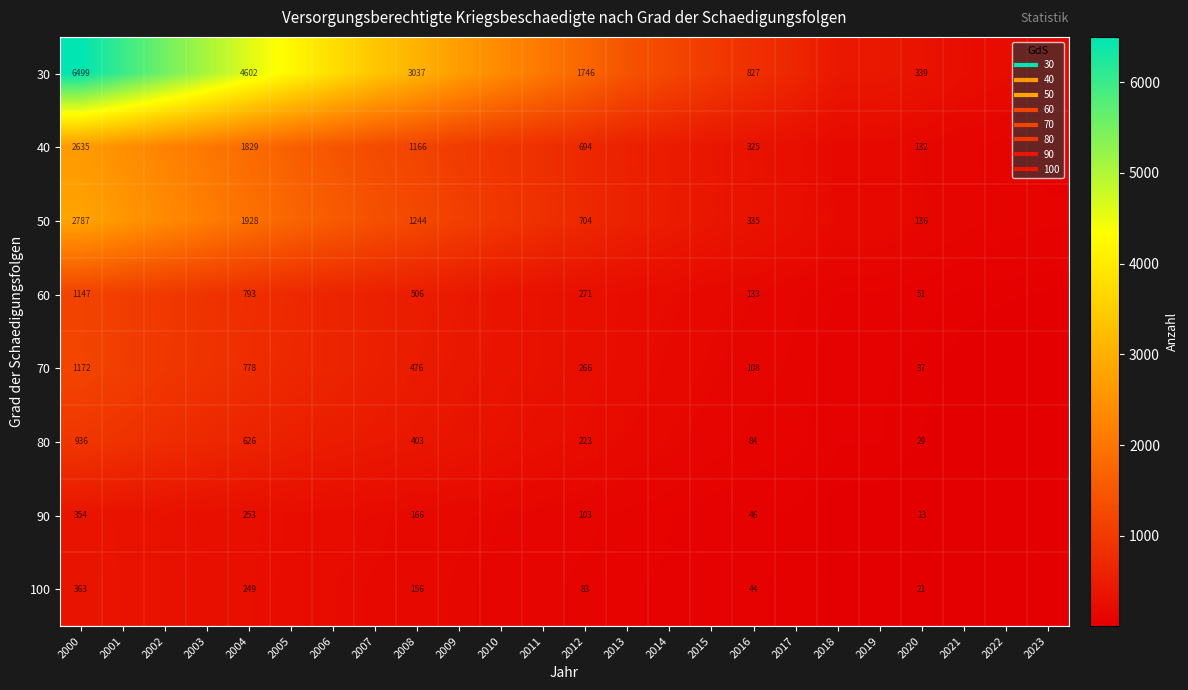

Is the value of 70 at 2016 greater than the value of 90 at 2019?

Yes